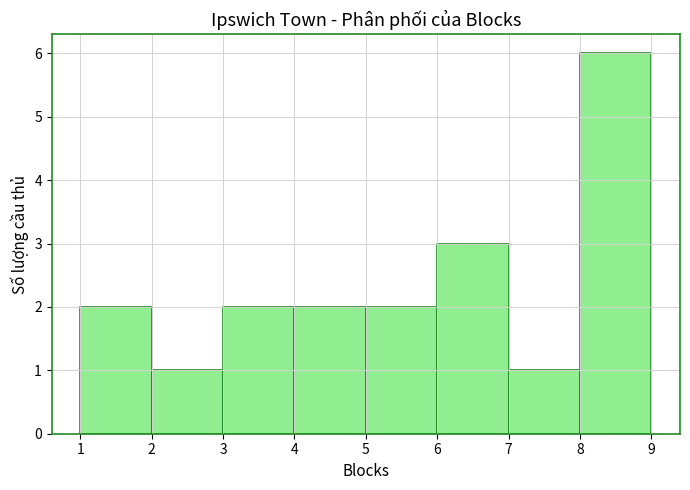

Reading left to right, list every bar in this chart as the range it spans on the x-axis followed by its height. The values are not printed on the chart, so give them approximately, as read against the axis.

1 to 2: 2
2 to 3: 1
3 to 4: 2
4 to 5: 2
5 to 6: 2
6 to 7: 3
7 to 8: 1
8 to 9: 6